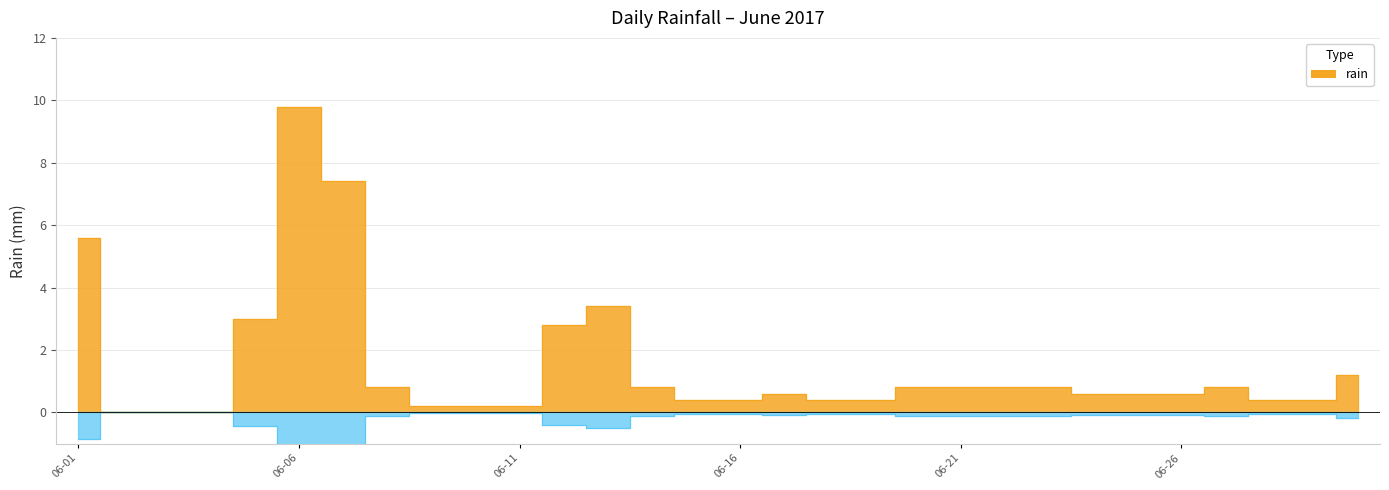

What is the difference between the maximum and minimum values?

9.8